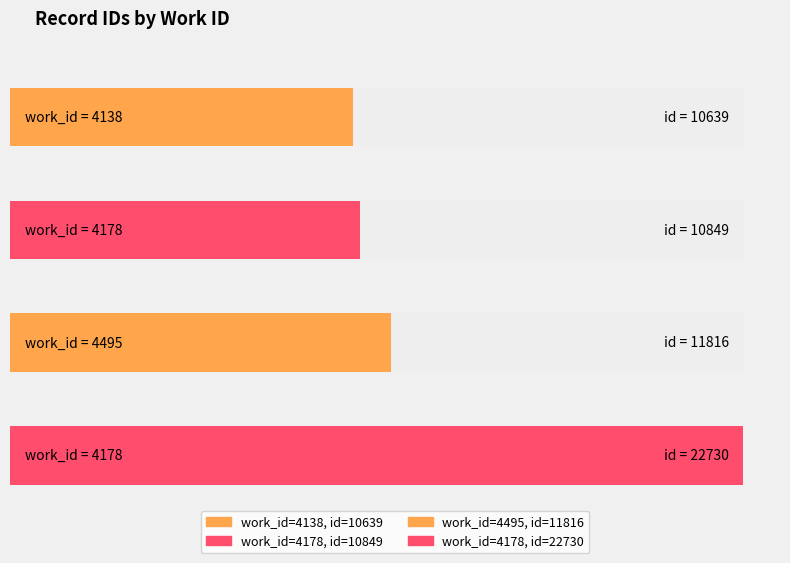

Between 4138 and 4178, which is larger?

4178